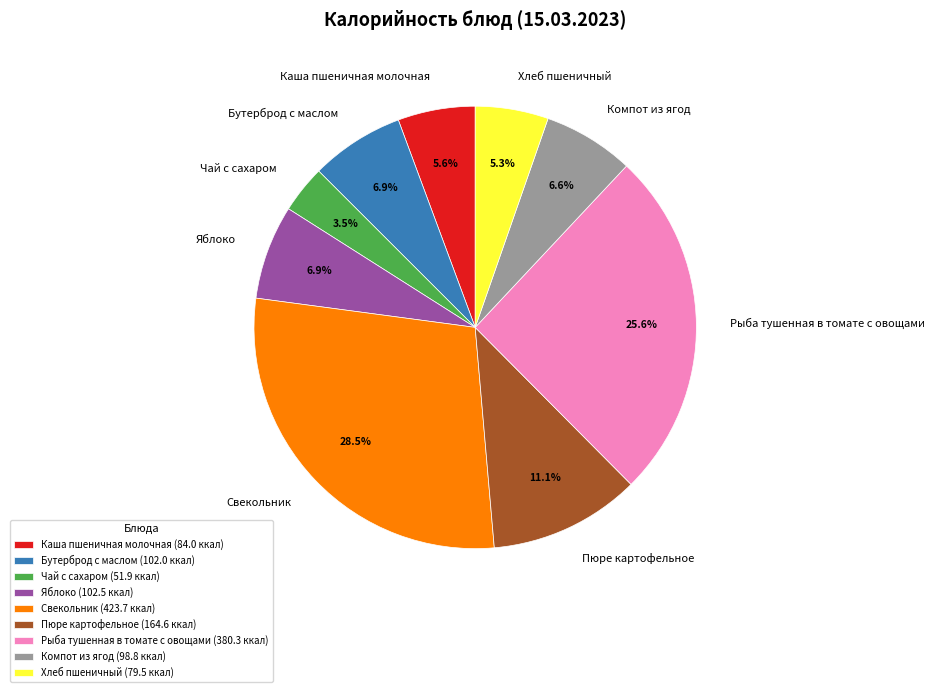

Approximately how many times larger is the value at Рыба тушенная в томате с овощами compared to Свекольник?

0.9